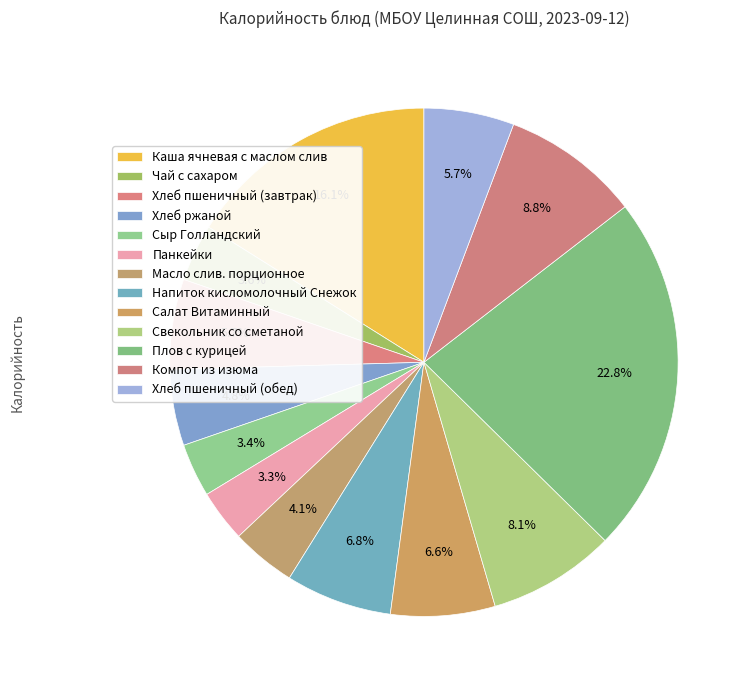

Count the number of slices in the pie.

13